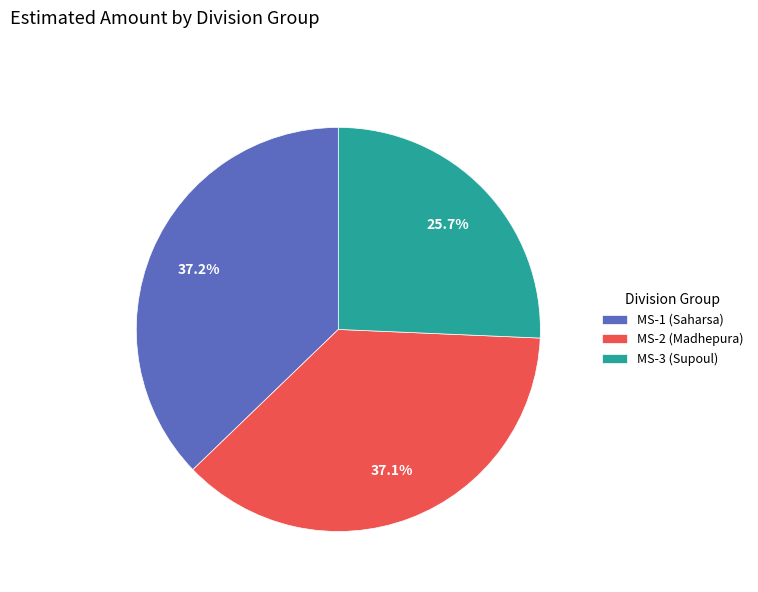

Is it true that MS-2 (Madhepura) is 28% of the pie?

False